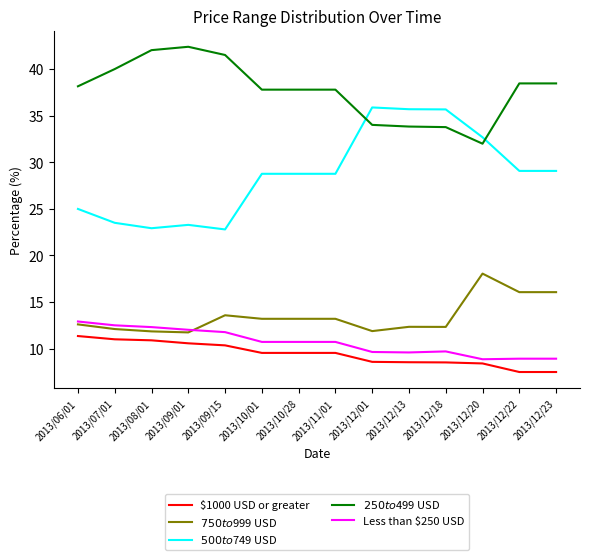

What is the spread (max minus min) of values at 2013/12/20?

24.3